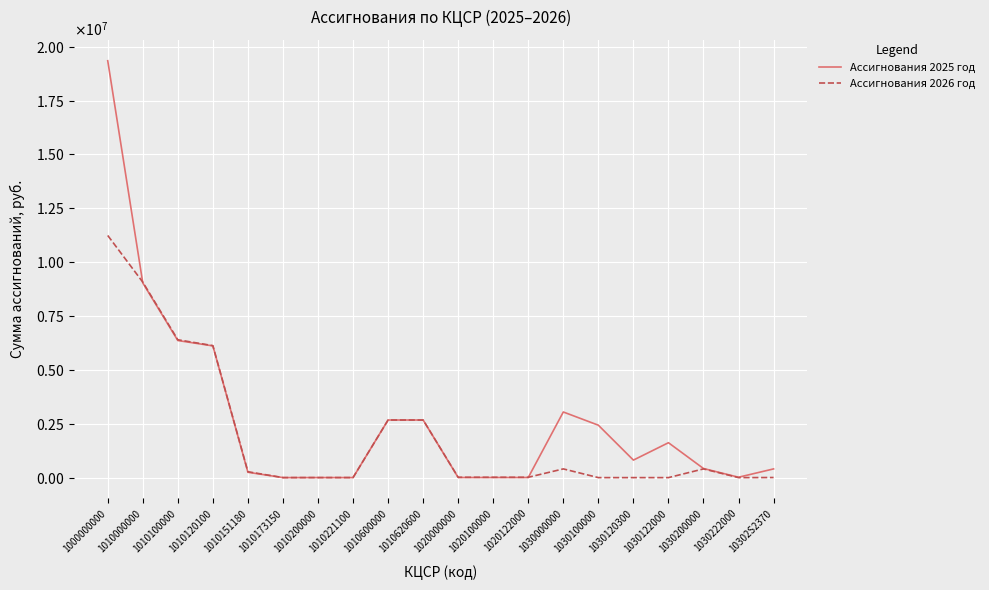

Does the chart display data point markers on the line(s)?

No